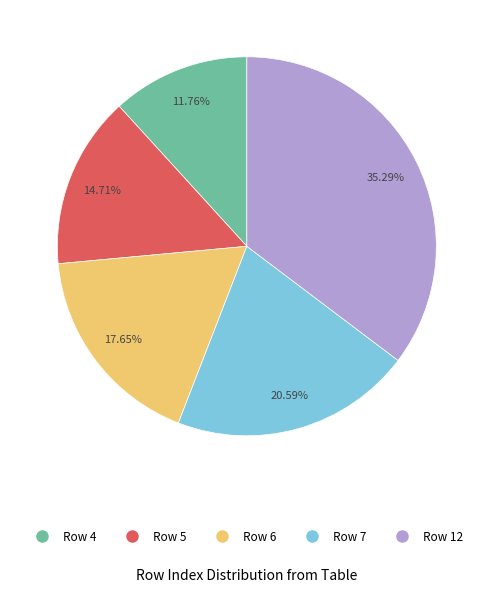

To the nearest percent, what is the average slice percentage?

20%